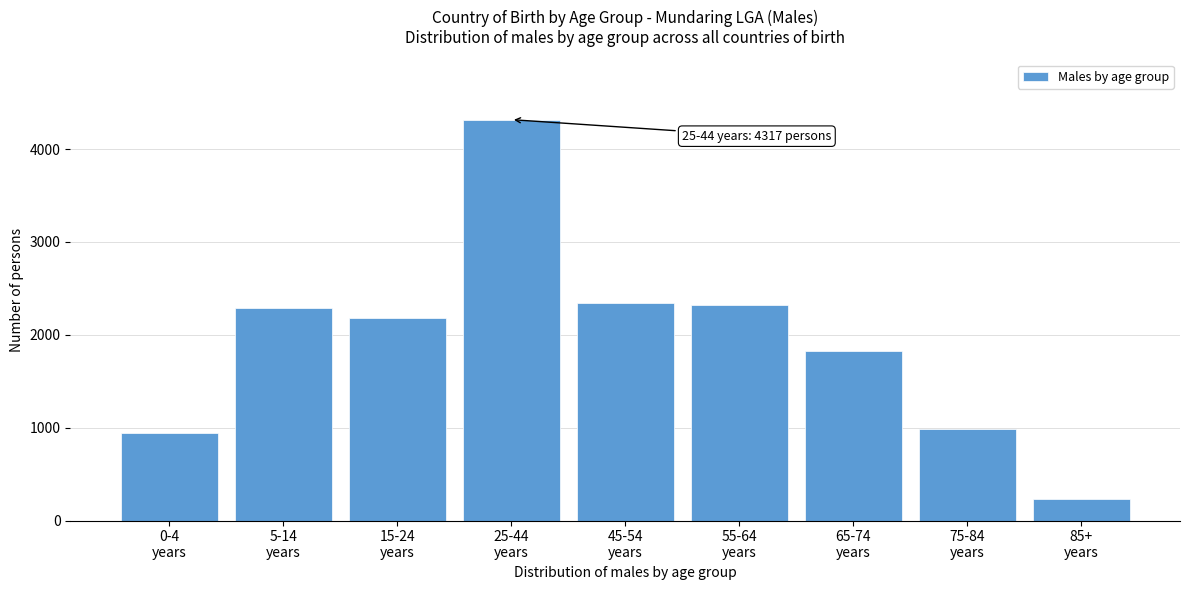

What is the average value?

1939